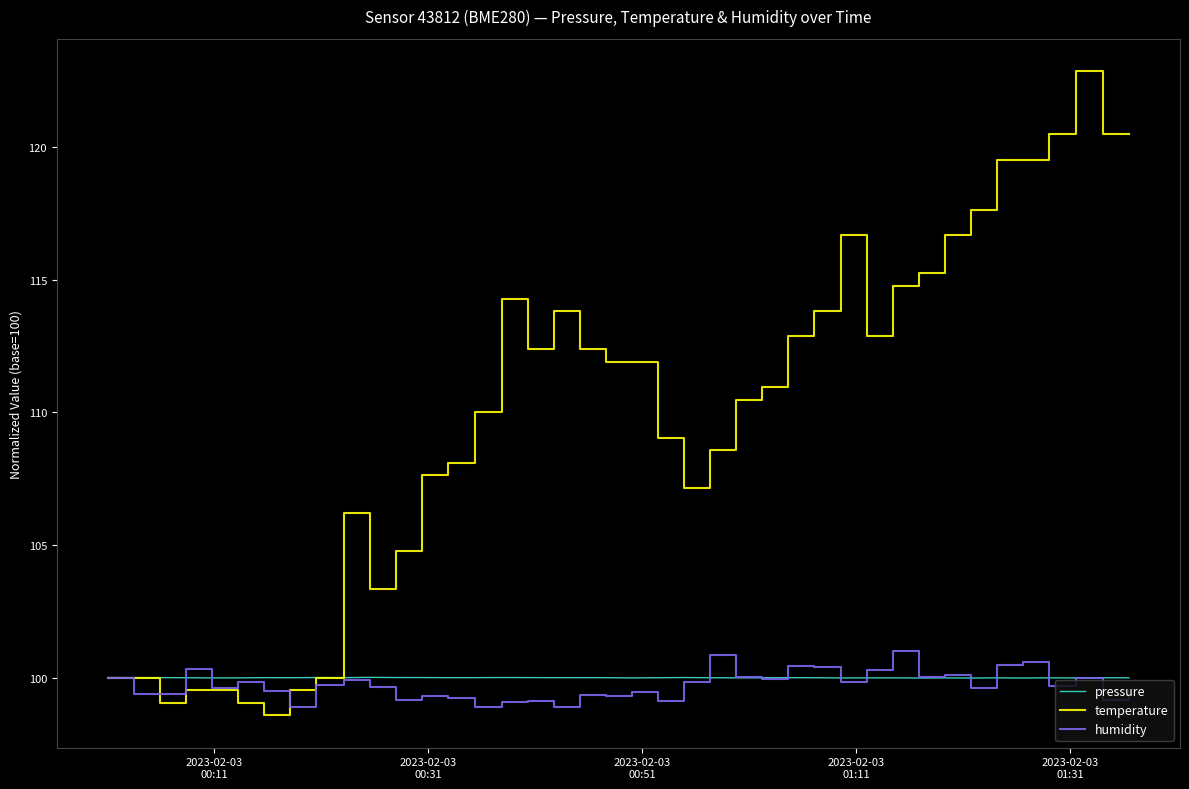

What is the greatest value displayed?

122.9